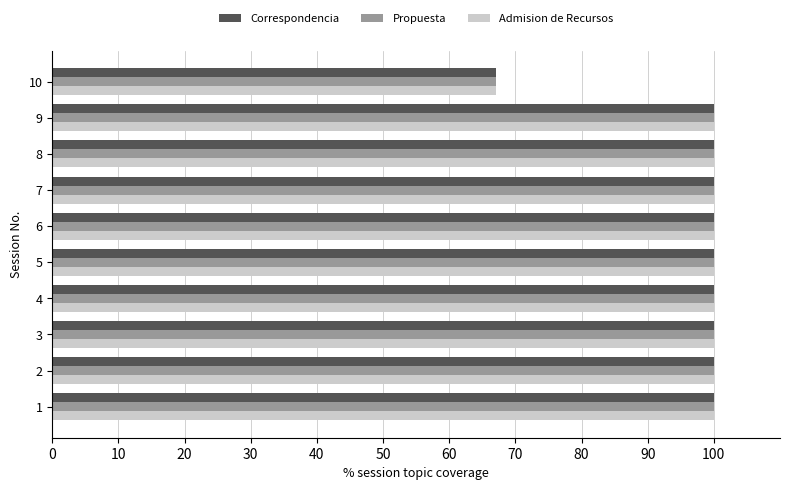

What is the sum of all Admision de Recursos values?

967